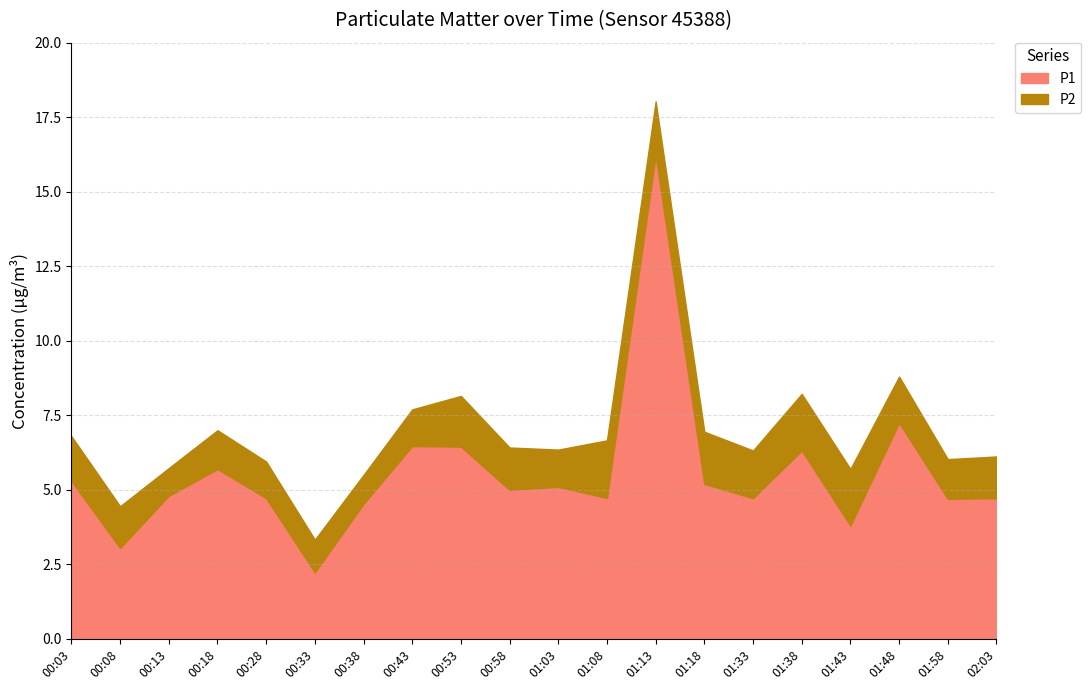

What is the average value?

5.6